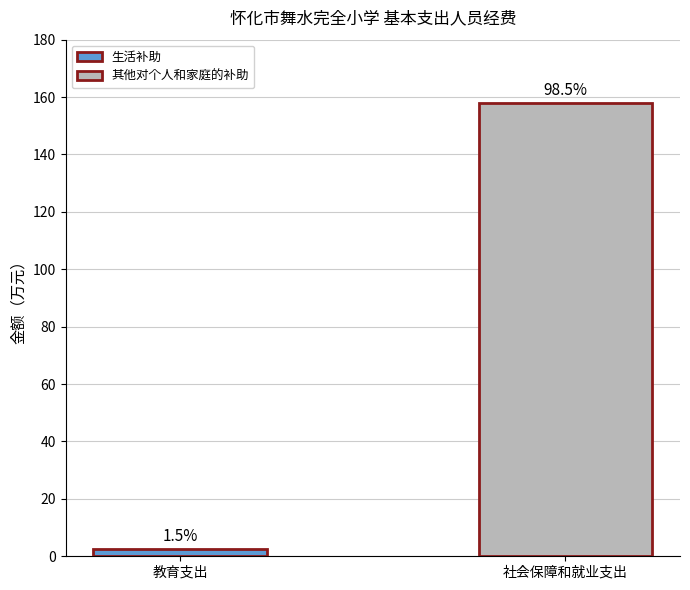

What is the difference between the highest and lowest values at 社会保障和就业支出?

157.9